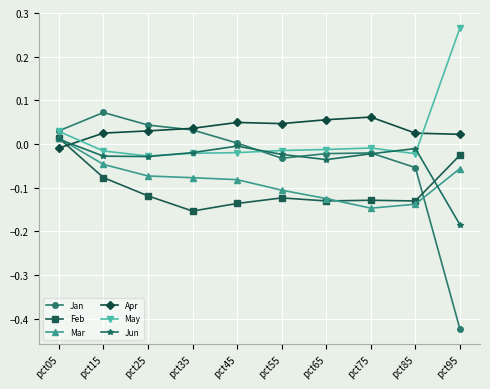

Where is the first local minimum for Feb?

pct35